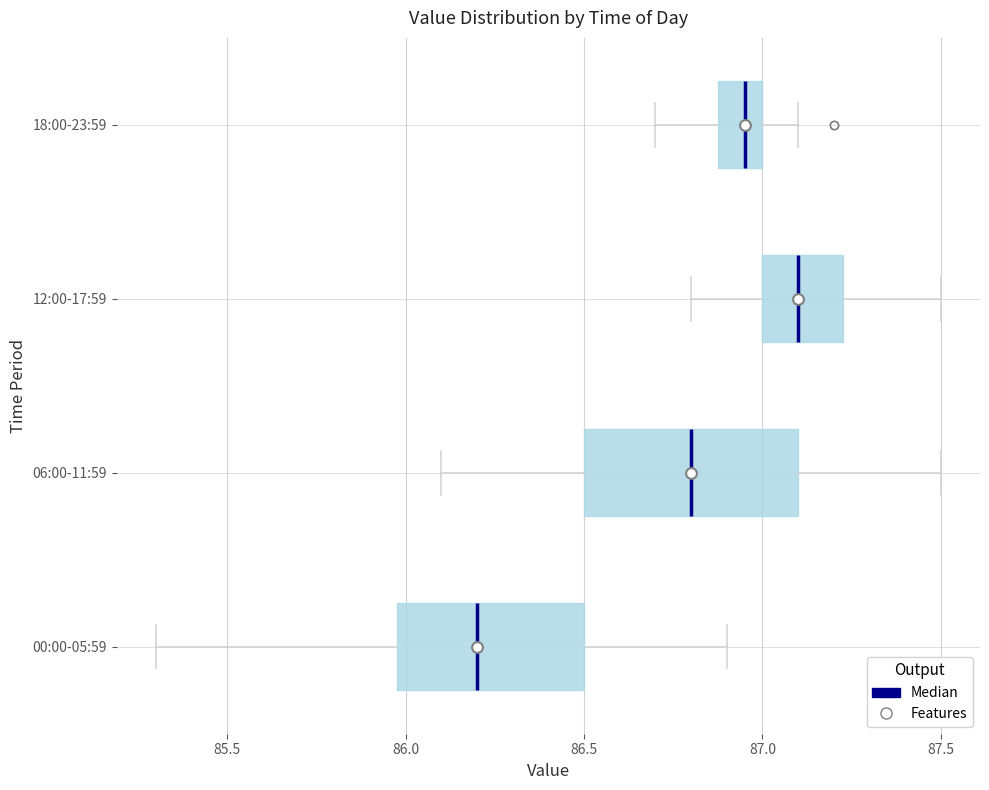

Where is the left edge of the box for 00:00-05:59 on the x-axis? The values are not printed on the chart, so give them approximately, as read against the axis.

86.00